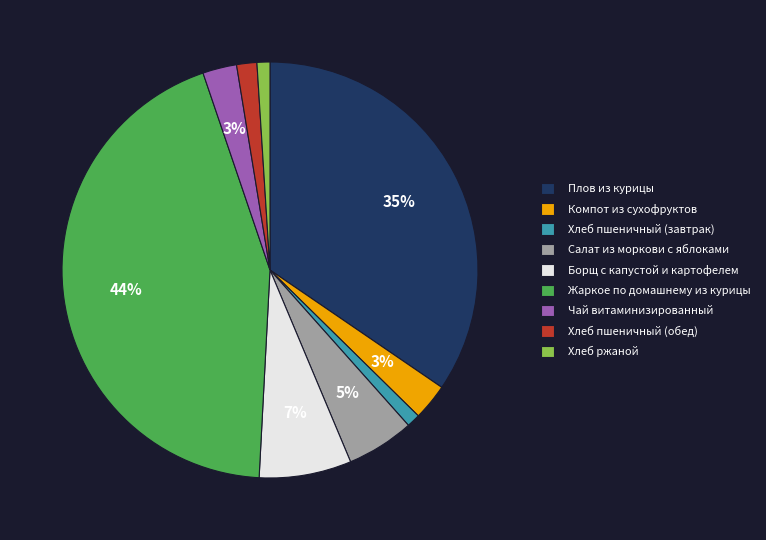

Which has a higher value, Хлеб пшеничный (завтрак) or Плов из курицы?

Плов из курицы